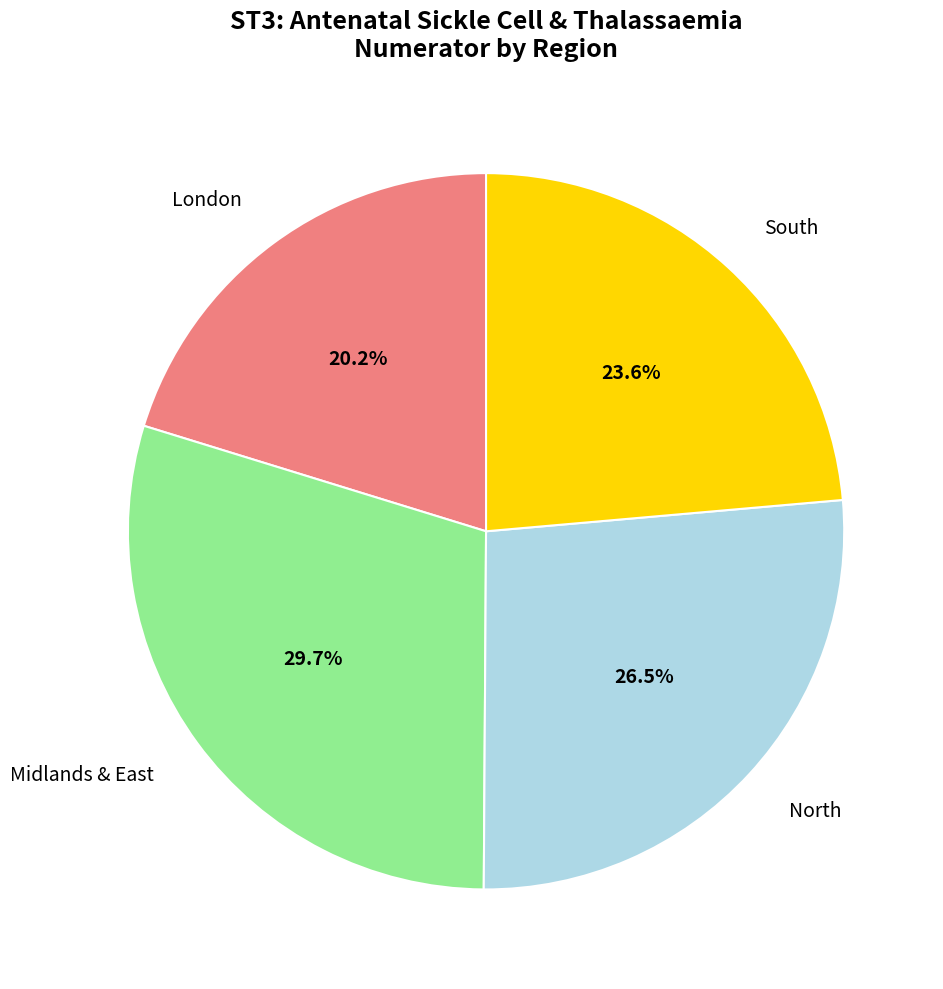

Which slice is the smallest?

London